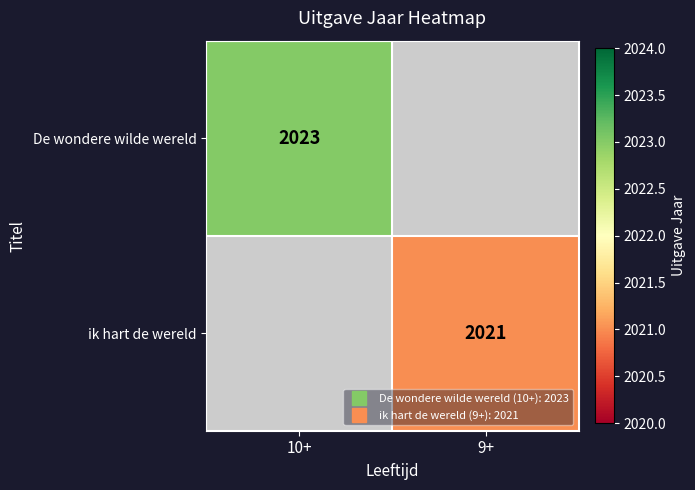

Is the value of ik hart de wereld at 10+ greater than the value of De wondere wilde wereld at 10+?

No